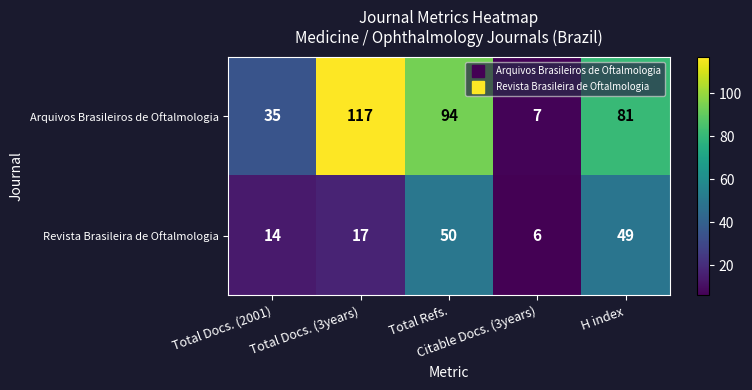

What is the average value of the Arquivos Brasileiros de Oftalmologia series?

67